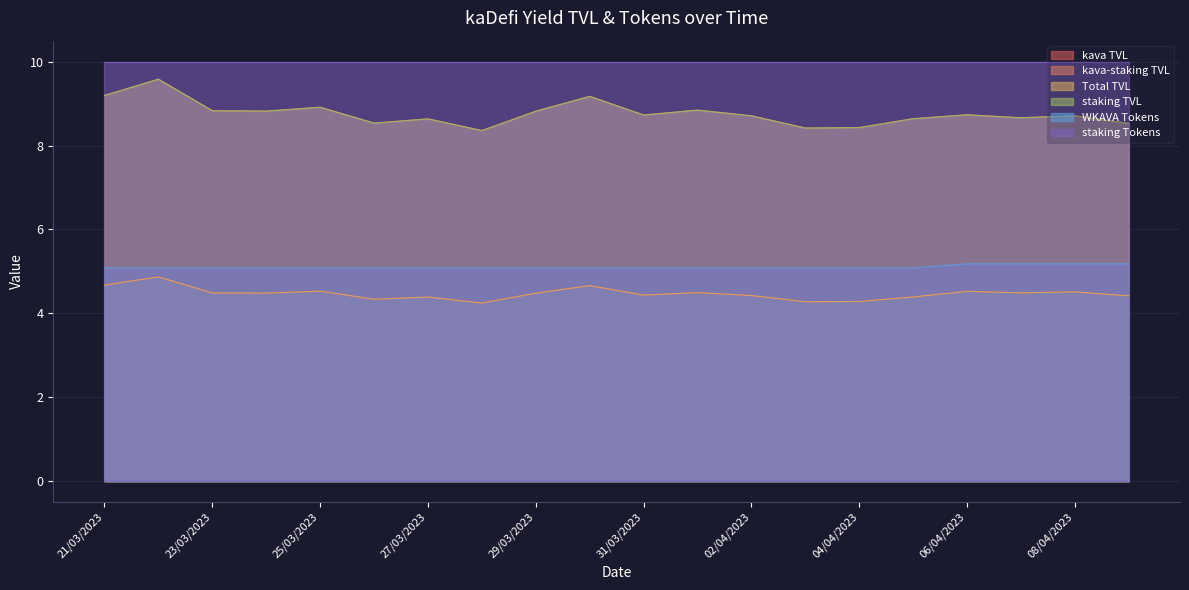

What is the sum of all staking TVL values?

175.3